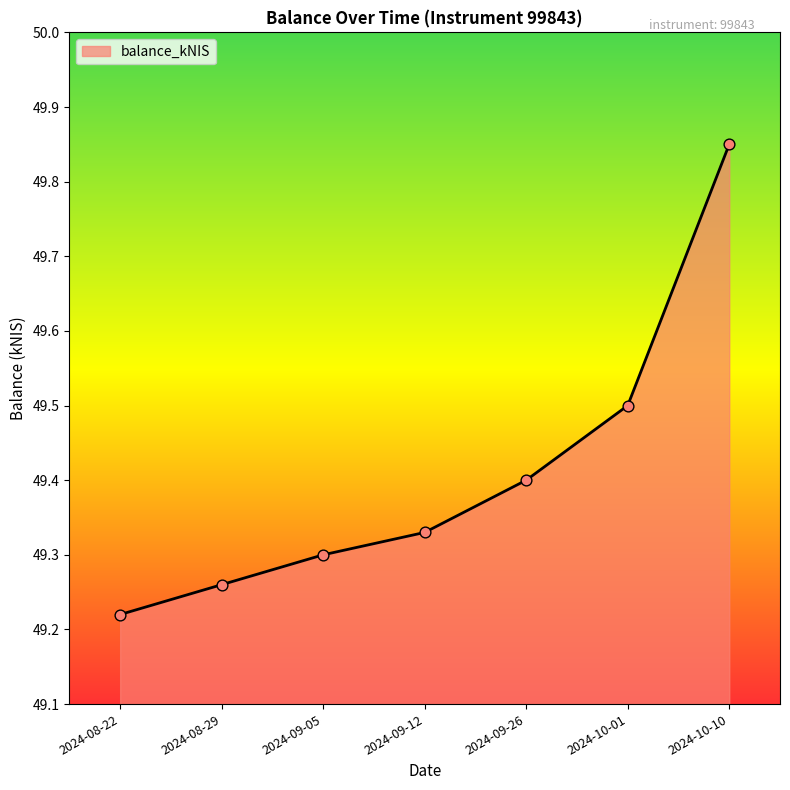

What is the ratio of the value at 2024-10-10 to the value at 2024-08-22?

1.0